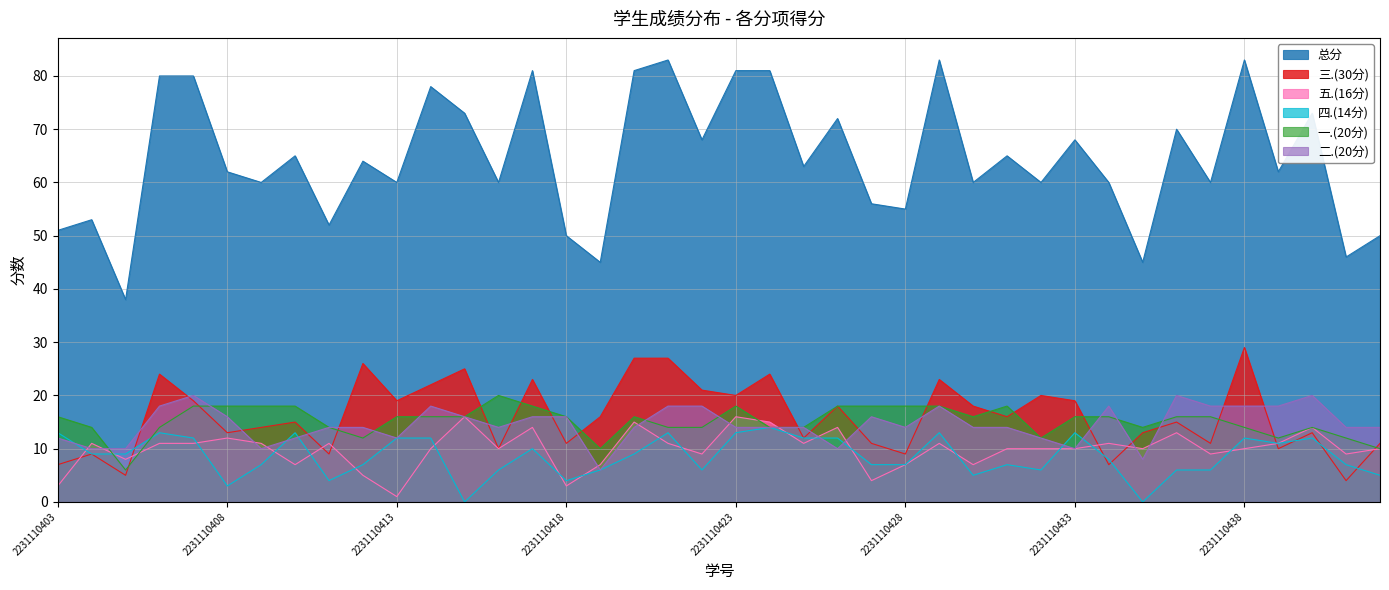

In 五.(16分), how many points are lower than both neighbors (excluding endpoints)?

12